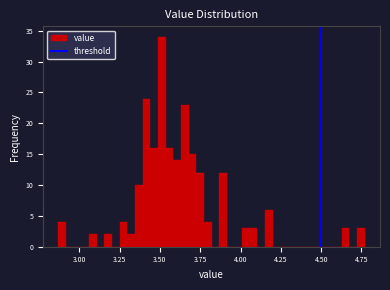

Read against the x-axis, roughly where is the centre of the tallest bar?

3.50